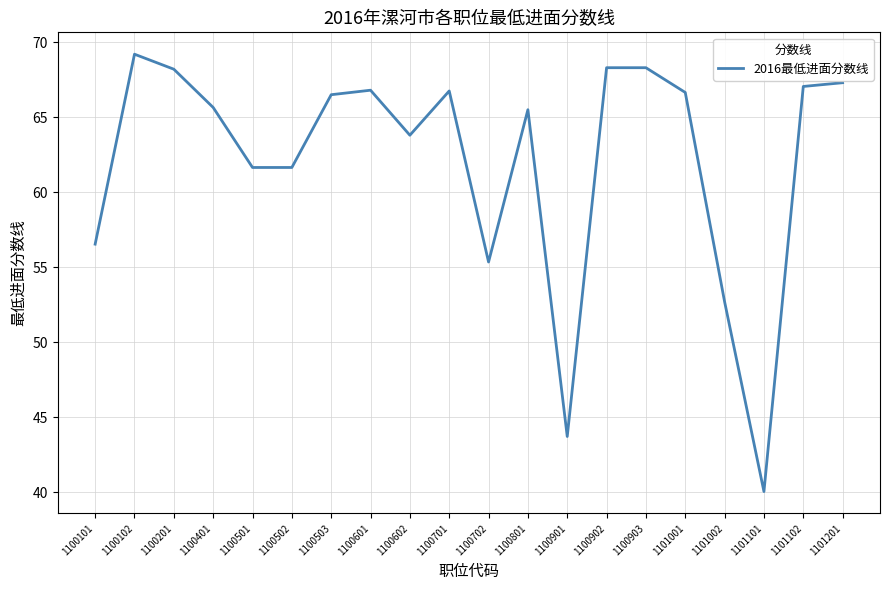

Where does the data first go above 66?

1100102